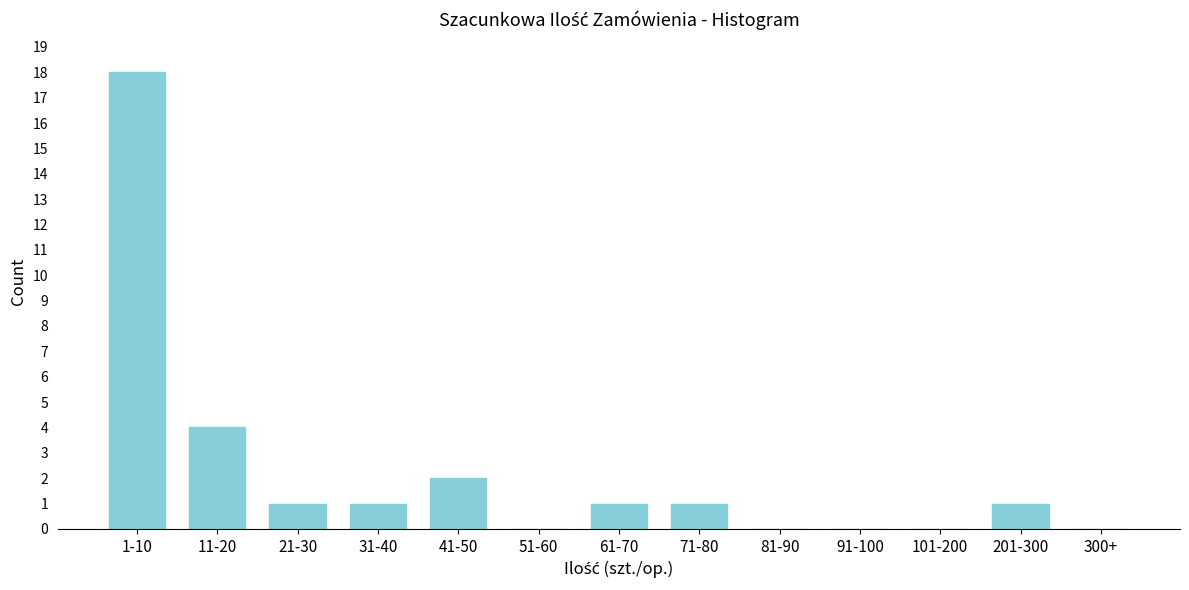

Reading left to right, extract all data points from this chart.

1-10=18	11-20=4	21-30=1	31-40=1	41-50=2	51-60=0	61-70=1	71-80=1	81-90=0	91-100=0	101-200=0	201-300=1	300+=0